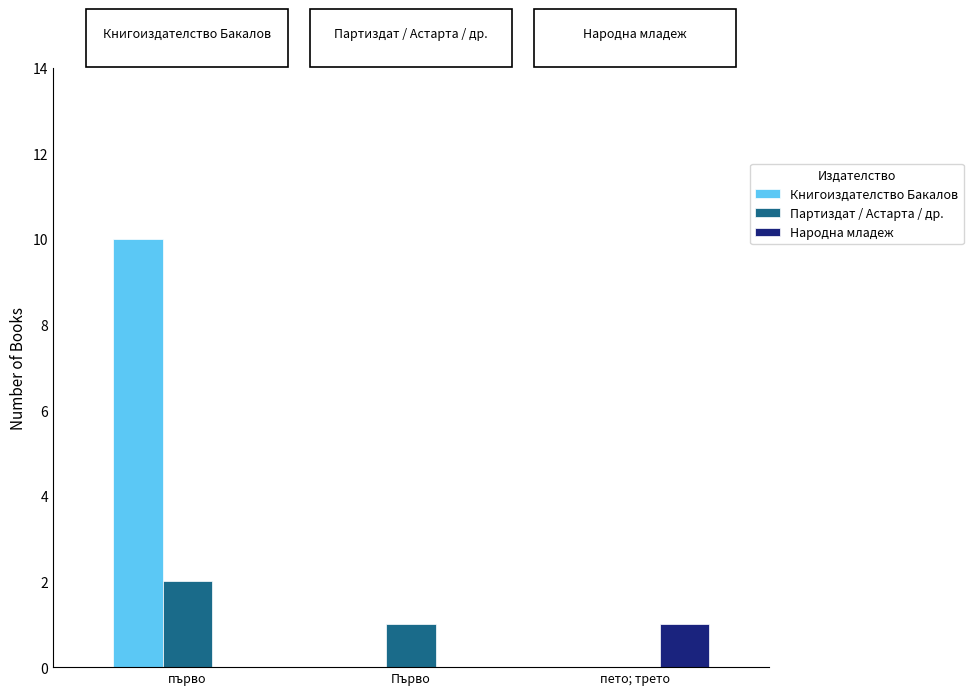

Which series has the largest total across all categories?

Книгоиздателство Бакалов